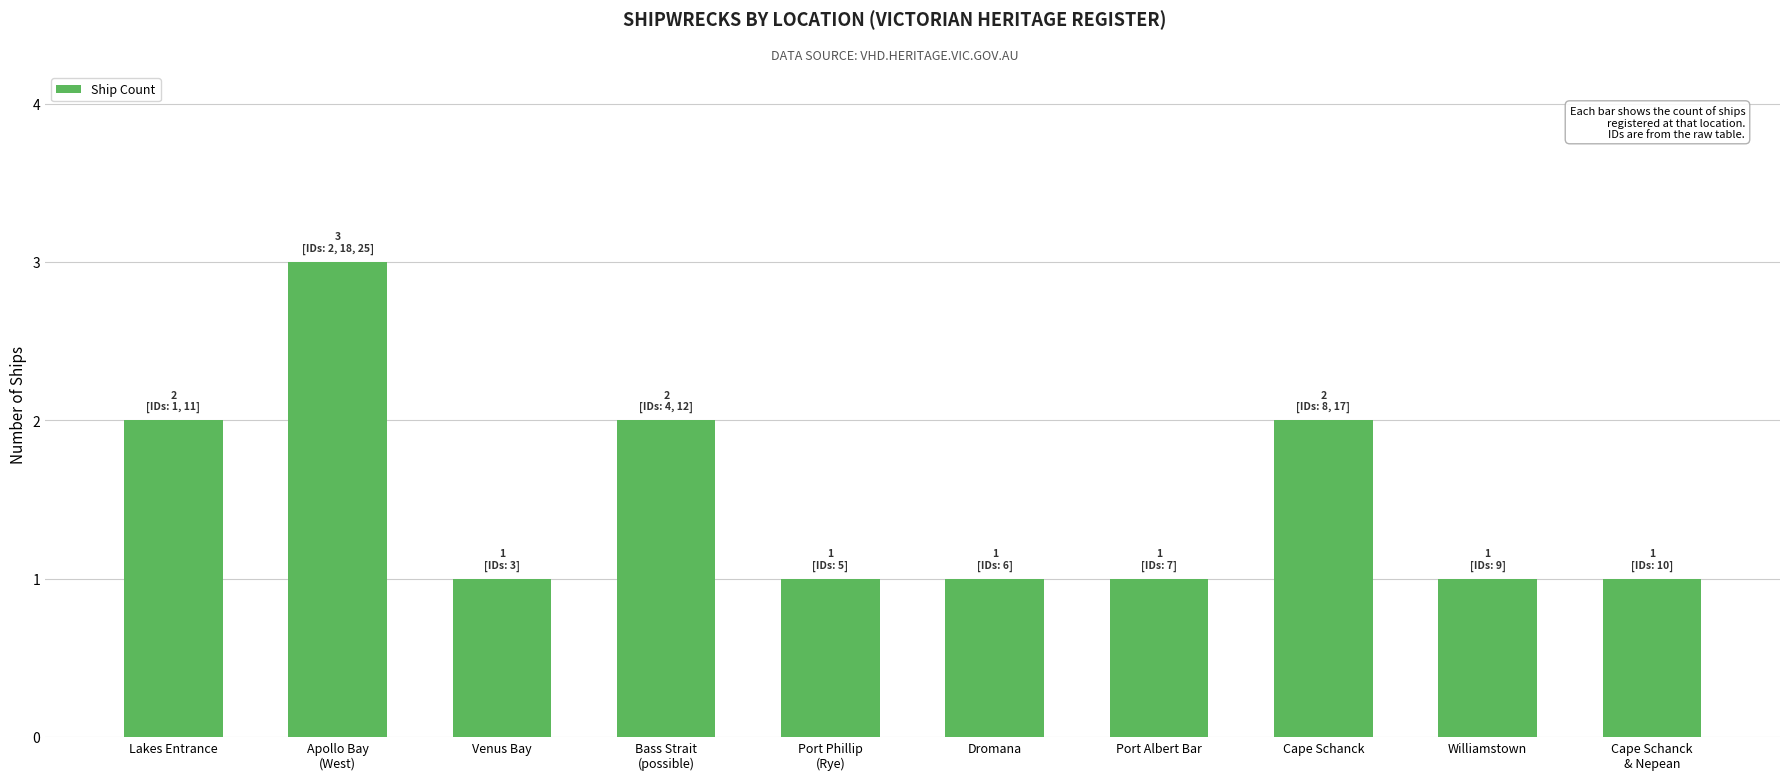

What is the label of the 5th bar from the left?

Port Phillip
(Rye)